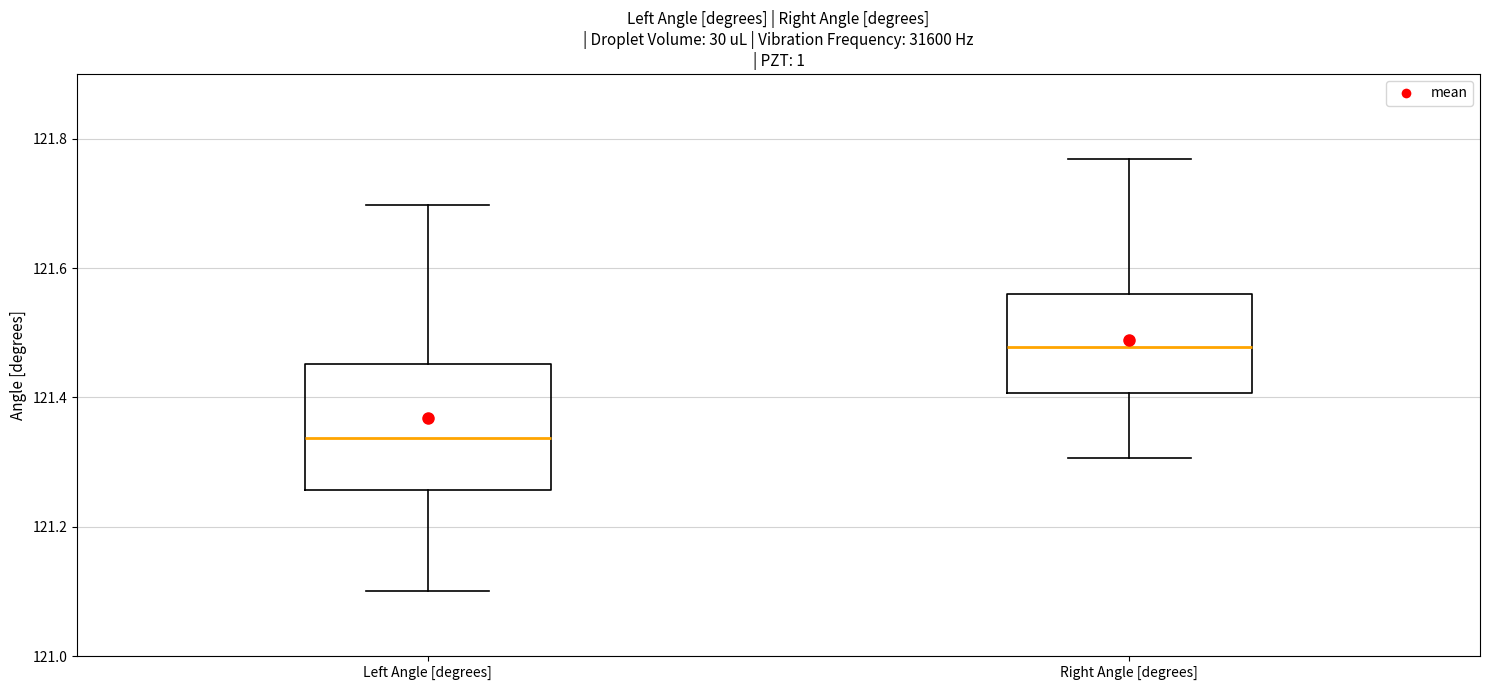

Reading left to right, transcribe this box plot: for each box, give where its median line is, the range the box spans, and where its two whiskers end, as read against the y-axis. The values are not printed on the chart, so give them approximately, as read against the axis.

Left Angle [degrees]: median 121.34, box 121.26 to 121.46, whiskers 121.10 to 121.70
Right Angle [degrees]: median 121.48, box 121.40 to 121.56, whiskers 121.30 to 121.76